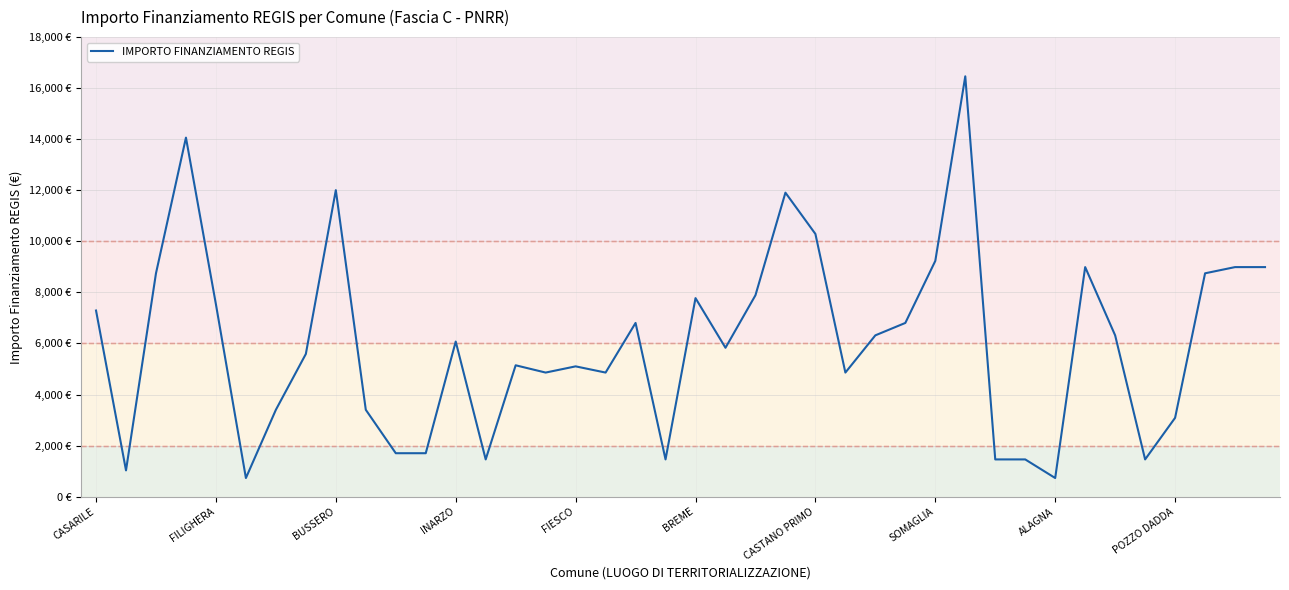

Does the chart have visible grid lines?

Yes